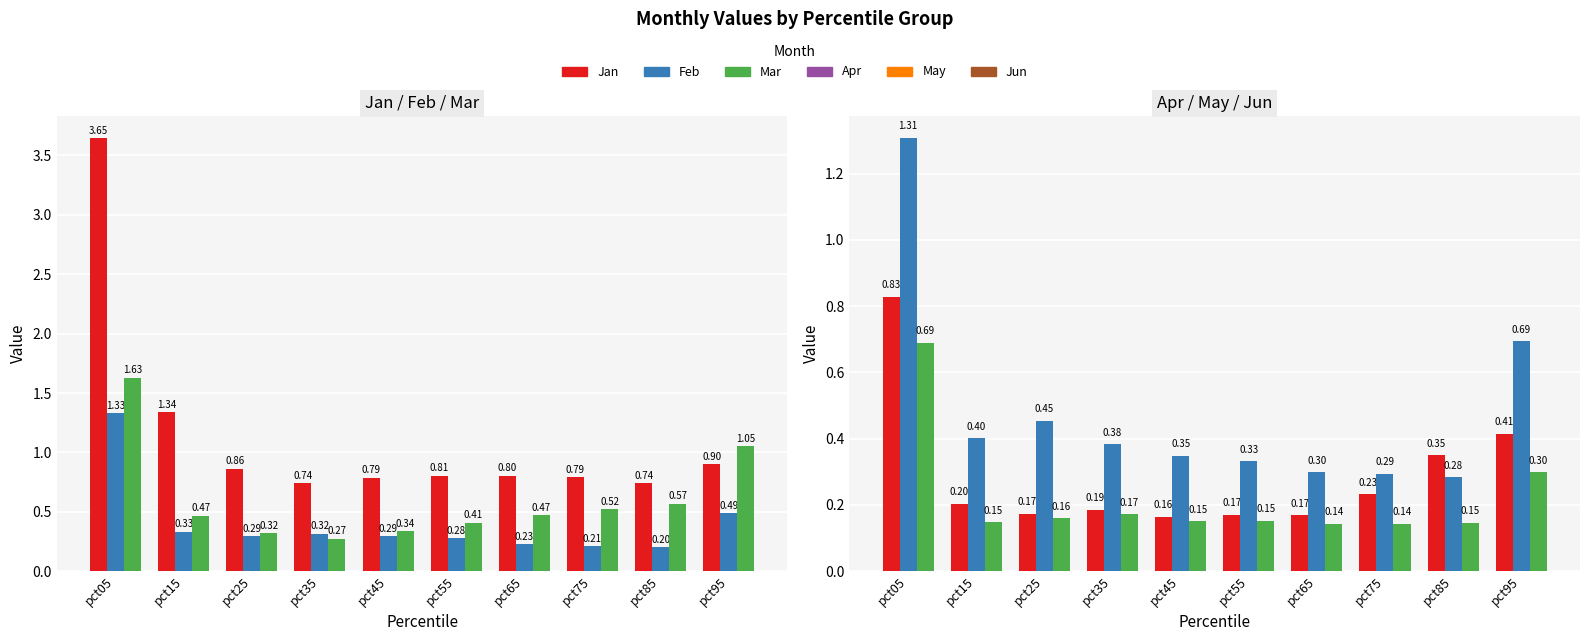

What are all the series names shown in the legend?

Jan, Feb, Mar, Apr, May, Jun